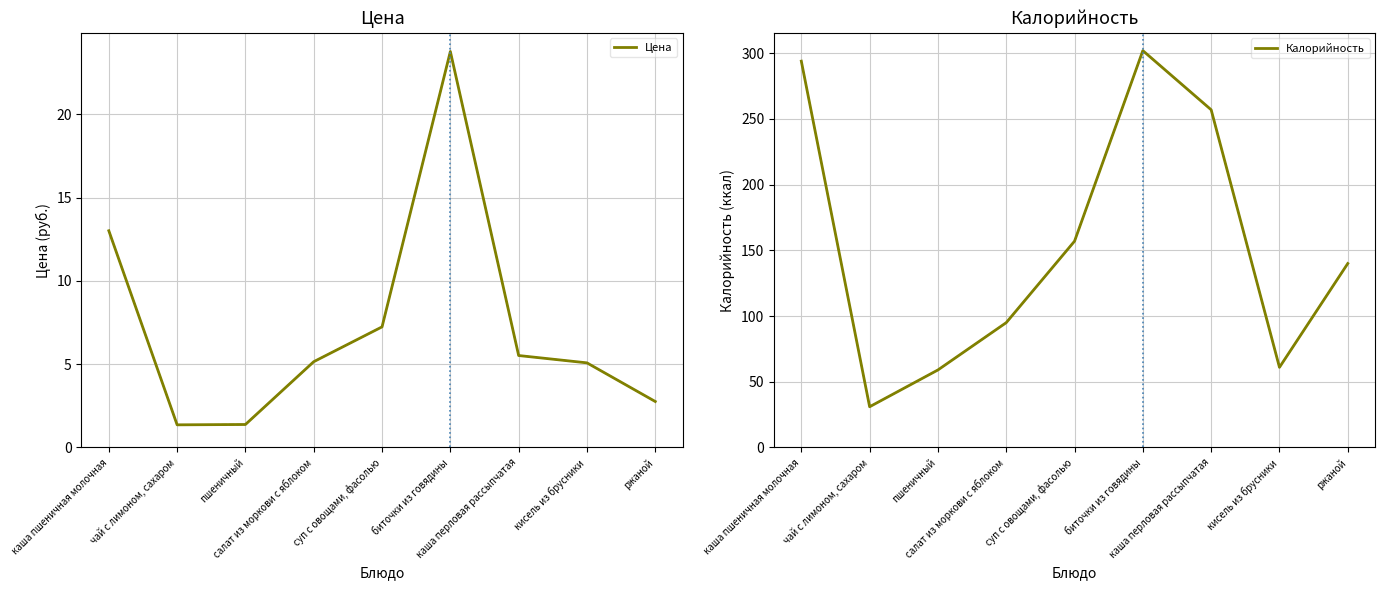

The Цена series shows 7.2 at суп с овощами, фасолью. True or false?

True